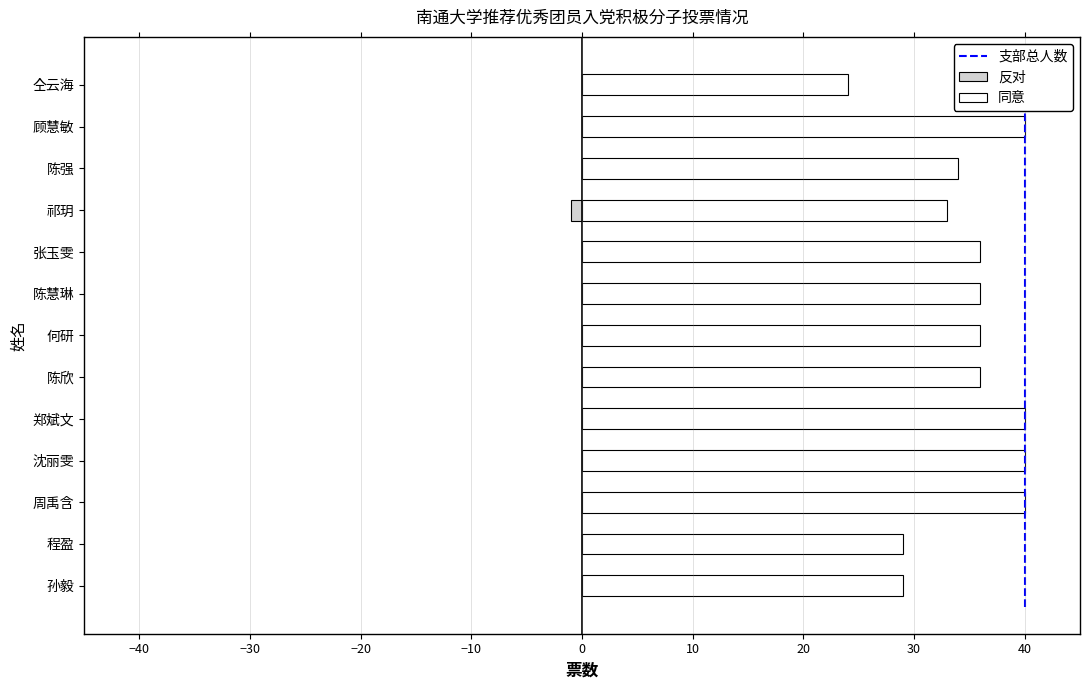

How many groups of bars are there?

13